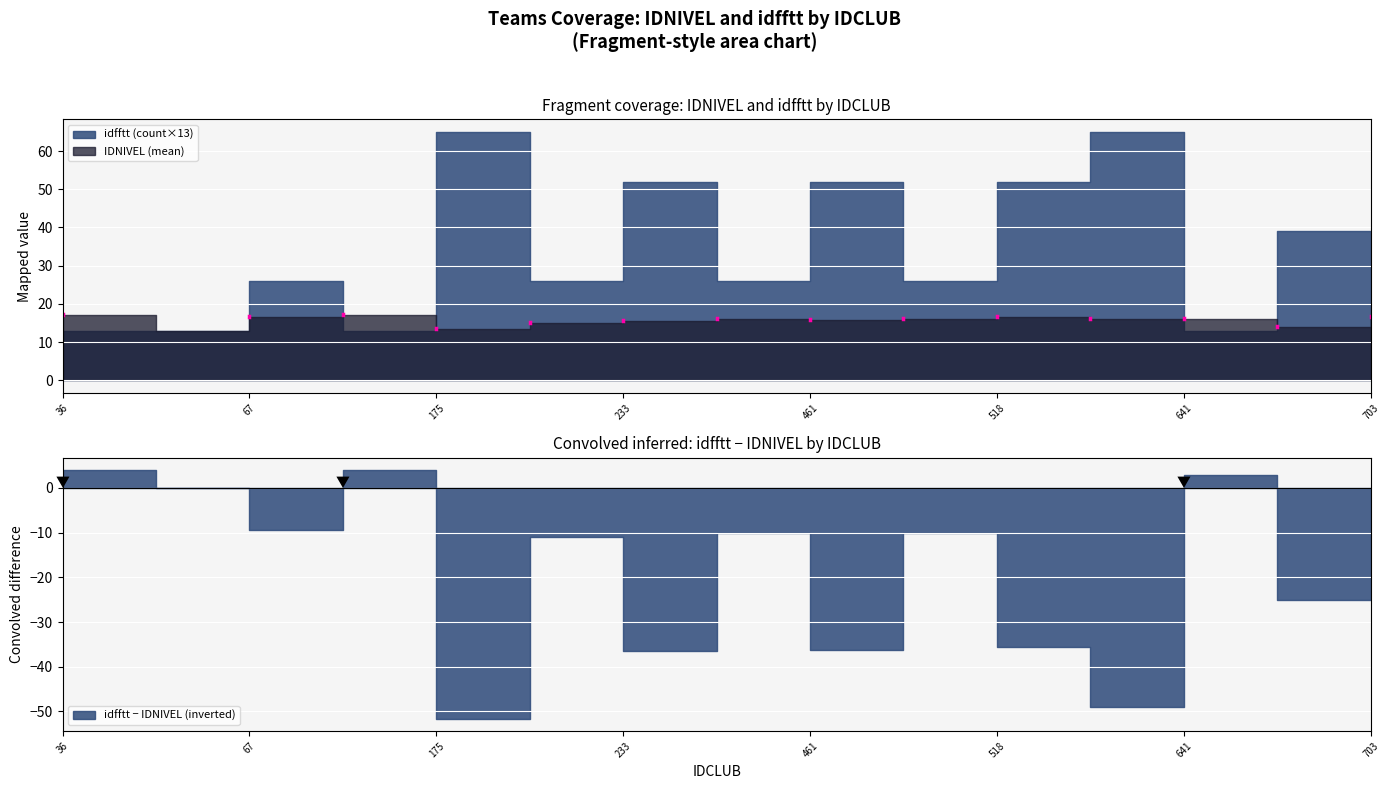

True or false: IDNIVEL and idfftt cross at least once.

False